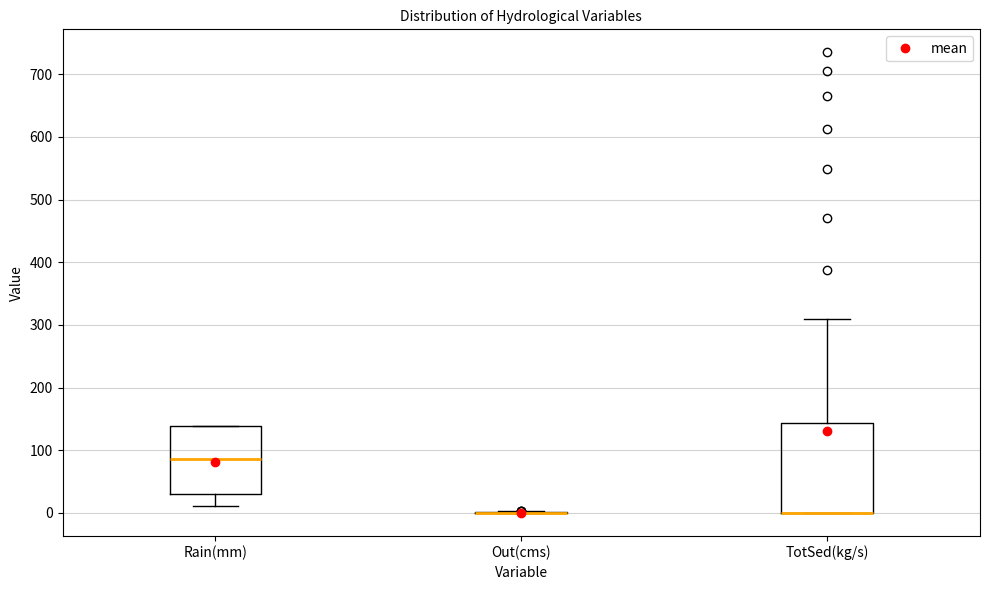

Which box is the tallest, from its lower edge to its upper edge?

TotSed(kg/s)